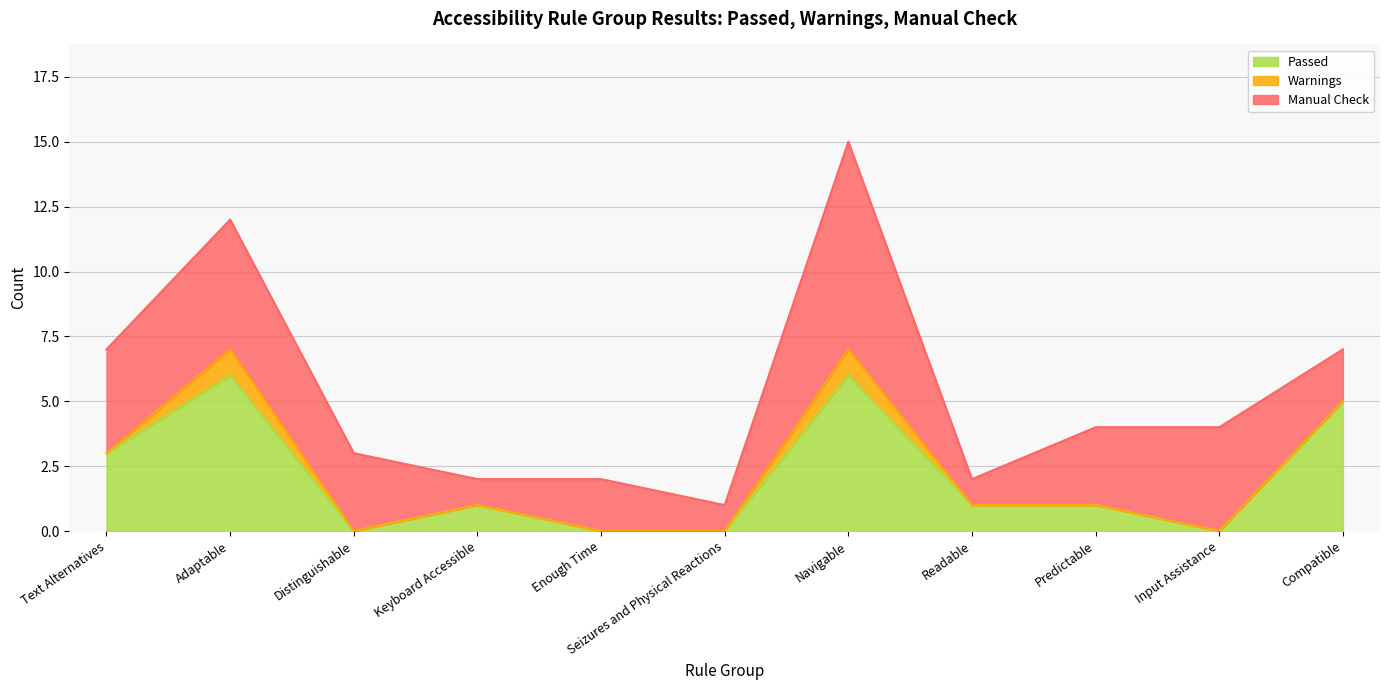

Reading right to left, what are all the values shown in this chart?

Passed: 5	0	1	1	6	0	0	1	0	6	3
Warnings: 0	0	0	0	1	0	0	0	0	1	0
Manual Check: 2	4	3	1	8	1	2	1	3	5	4